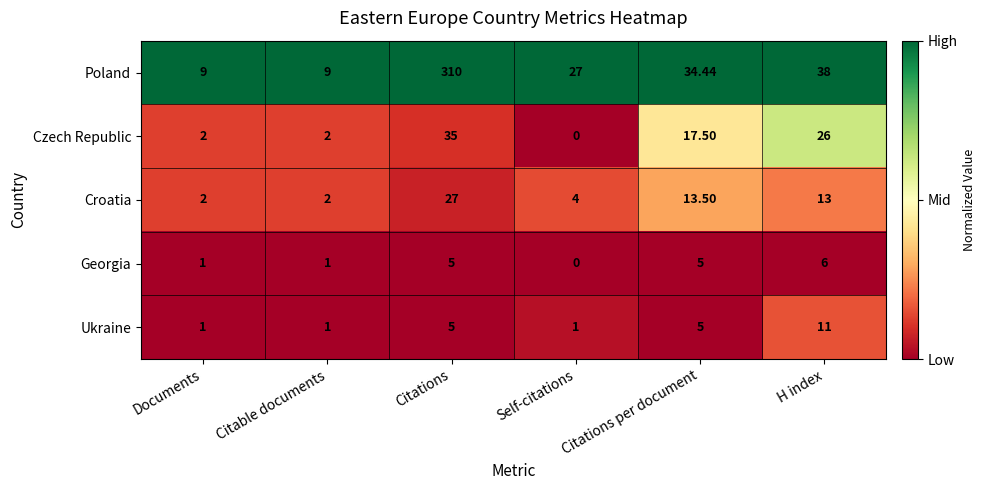

Is the value of Croatia at Citable documents greater than the value of Ukraine at Citations?

No